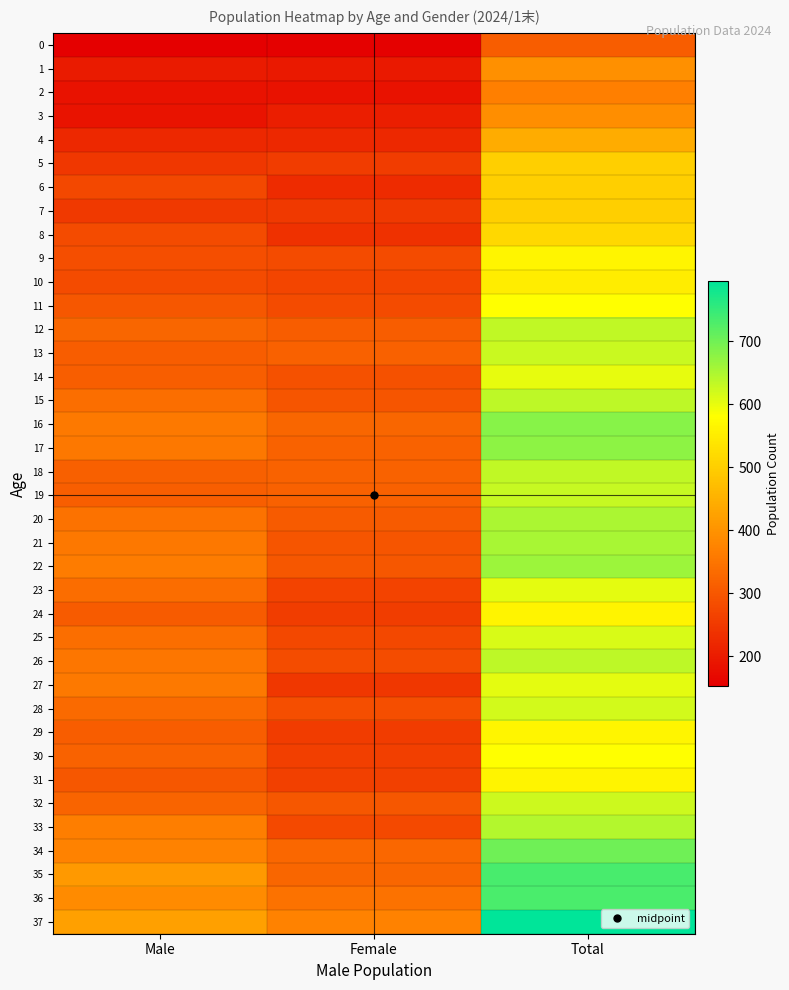

Reading right to left, extract all data points from this chart.

0: Total=311	Female=158	Male=153
1: Total=396	Female=196	Male=200
2: Total=369	Female=184	Male=185
3: Total=392	Female=204	Male=188
4: Total=444	Female=221	Male=223
5: Total=501	Female=254	Male=247
6: Total=502	Female=228	Male=274
7: Total=500	Female=250	Male=250
8: Total=515	Female=236	Male=279
9: Total=565	Female=280	Male=285
10: Total=550	Female=269	Male=281
11: Total=581	Female=280	Male=301
12: Total=635	Female=310	Male=325
13: Total=627	Female=318	Male=309
14: Total=601	Female=289	Male=312
15: Total=637	Female=298	Male=339
16: Total=682	Female=325	Male=357
17: Total=677	Female=321	Male=356
18: Total=635	Female=319	Male=316
19: Total=629	Female=317	Male=312
20: Total=652	Female=308	Male=344
21: Total=654	Female=298	Male=356
22: Total=663	Female=301	Male=362
23: Total=605	Female=268	Male=337
24: Total=563	Female=256	Male=307
25: Total=614	Female=274	Male=340
26: Total=636	Female=283	Male=353
27: Total=605	Female=248	Male=357
28: Total=618	Female=286	Male=332
29: Total=565	Female=254	Male=311
30: Total=580	Female=260	Male=320
31: Total=563	Female=262	Male=301
32: Total=623	Female=301	Male=322
33: Total=644	Female=278	Male=366
34: Total=701	Female=327	Male=374
35: Total=734	Female=324	Male=410
36: Total=731	Female=344	Male=387
37: Total=796	Female=372	Male=424